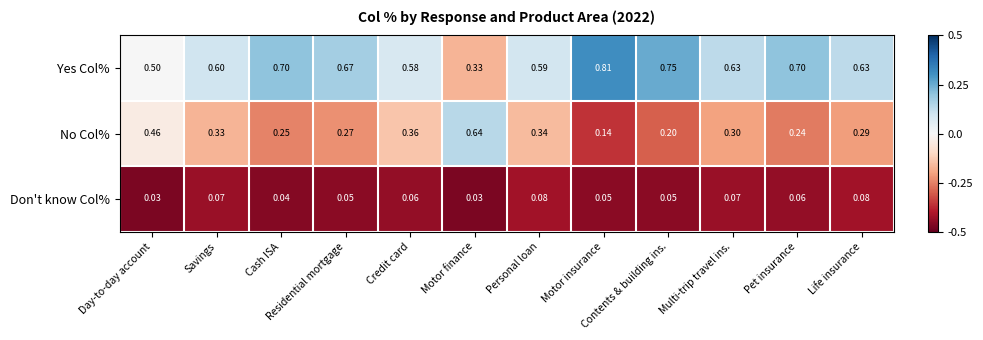

Between Day-to-day account and Motor finance, which series saw the biggest shift?

No Col%